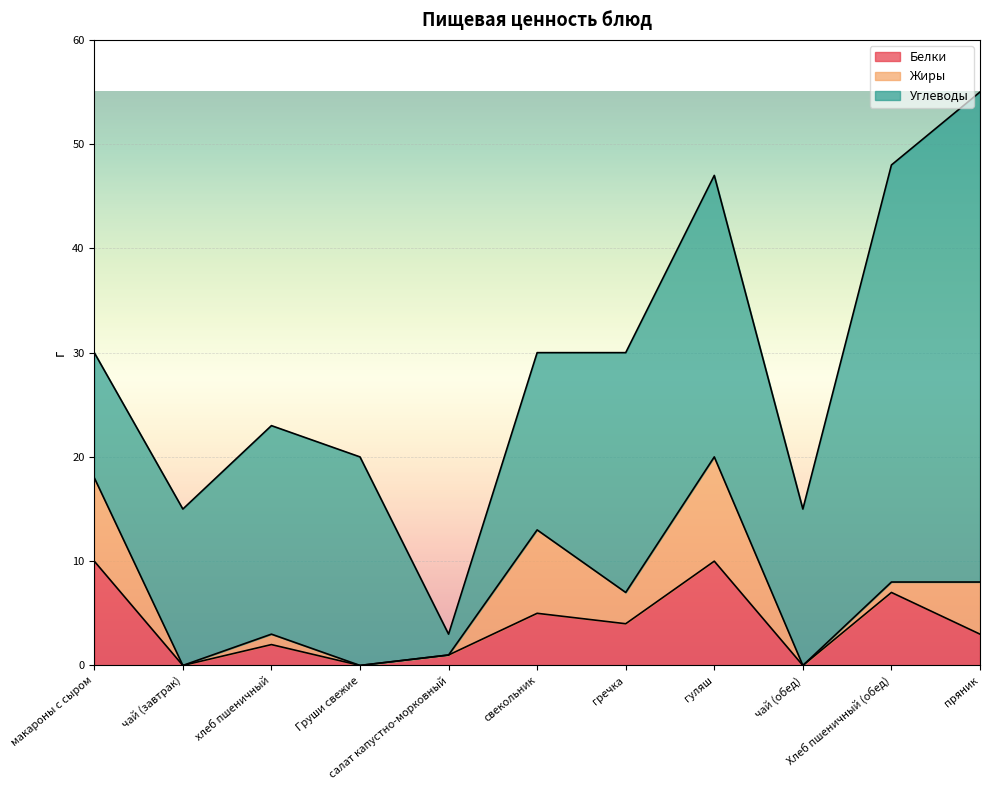

Which series changed the most between Груши свежие and чай (обед)?

Углеводы